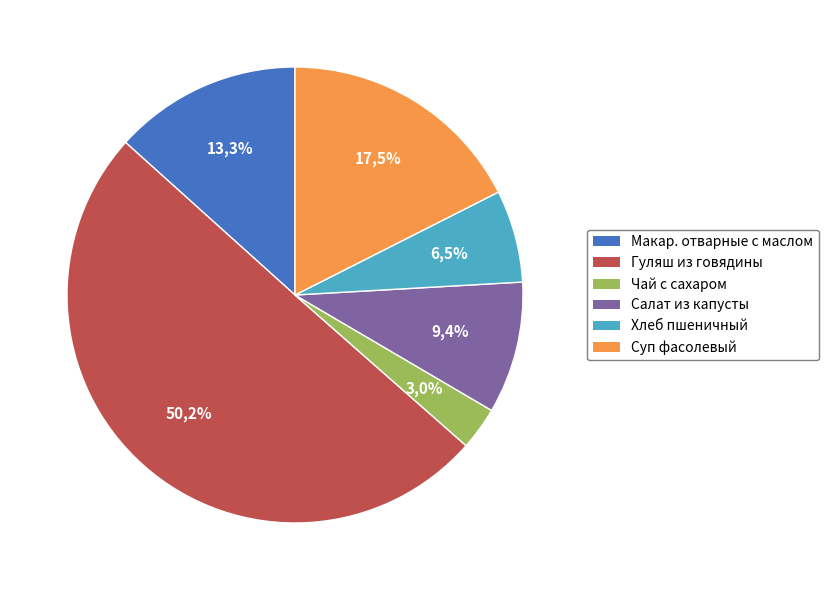

What percentage do Суп фасолевый с овощами and Салат из капусты, моркови с кукурузой together represent?

26.9%